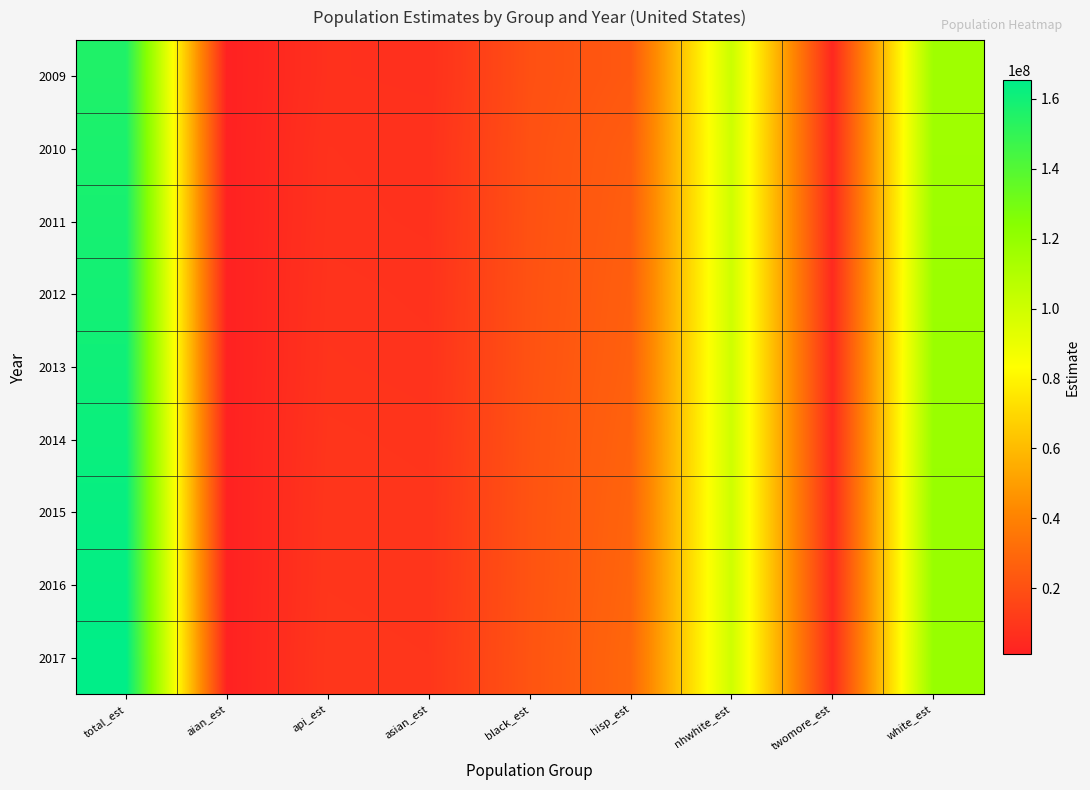

What is the minimum value shown in the chart?

1246027